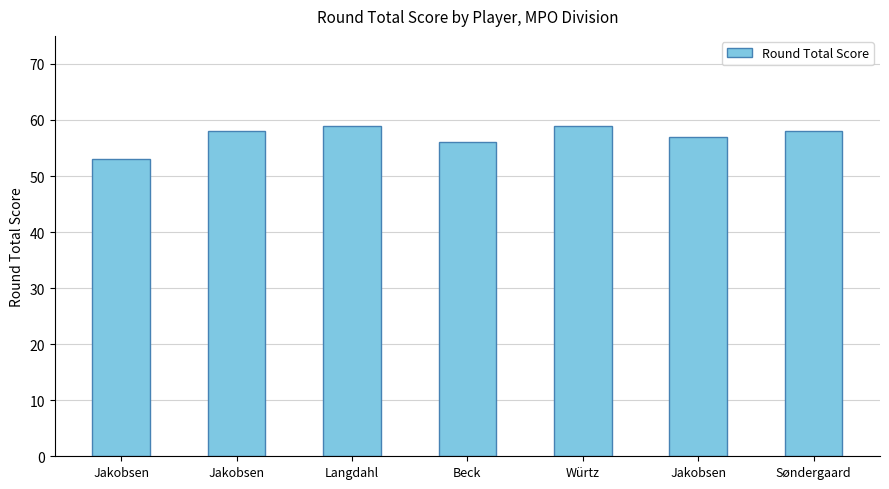

Reading left to right, list all the values displayed in this chart.

Jakobsen=53	Jakobsen=58	Langdahl=59	Beck=56	Würtz=59	Jakobsen=57	Søndergaard=58